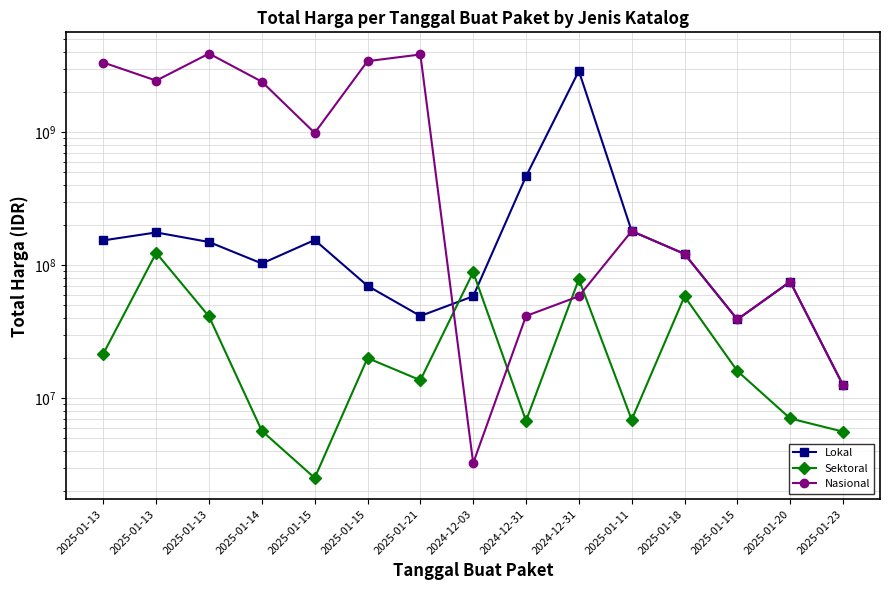

True or false: Sektoral has more than 1 interior local peaks.

True